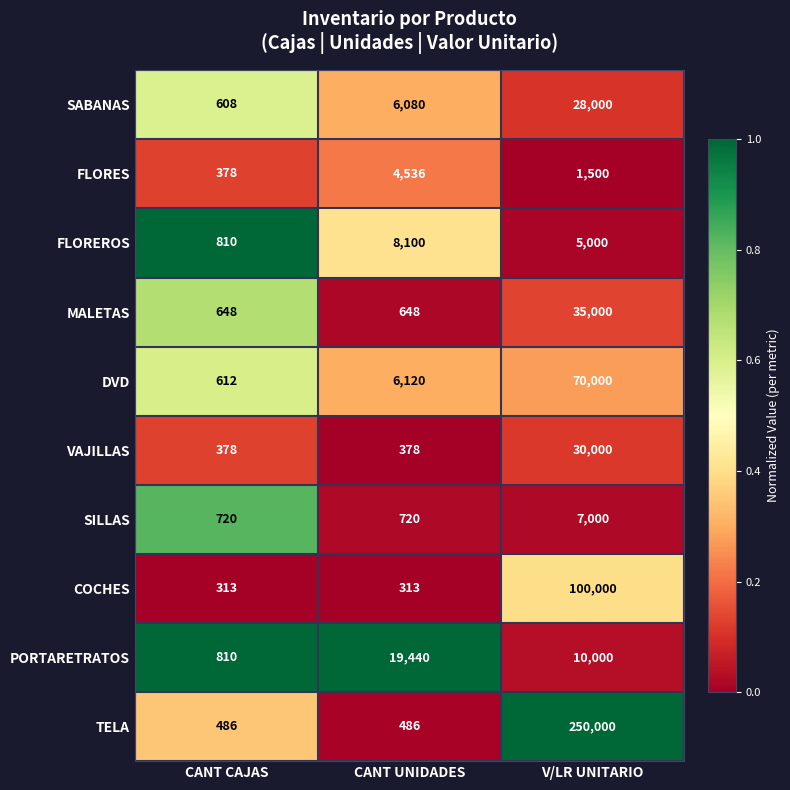

What is the highest value of the COCHES series?

100000